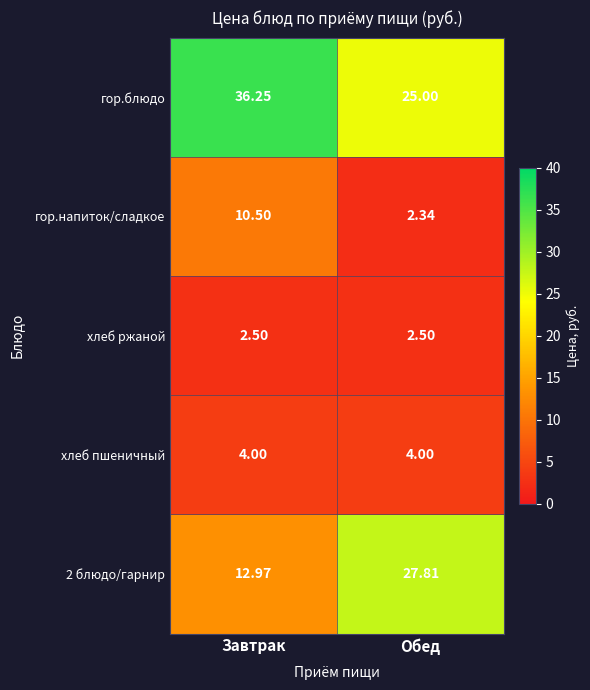

At which label does гор.напиток/сладкое first exceed 10?

Завтрак